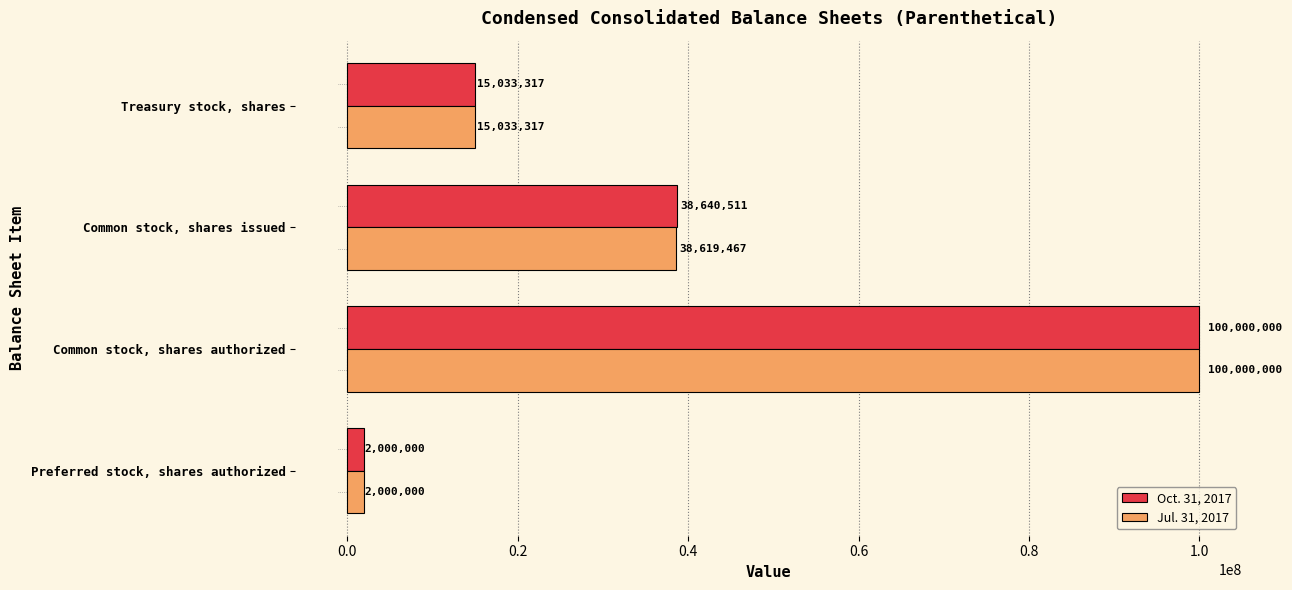

Which series changed the most between Common stock, shares authorized and Common stock, shares issued?

Jul. 31, 2017